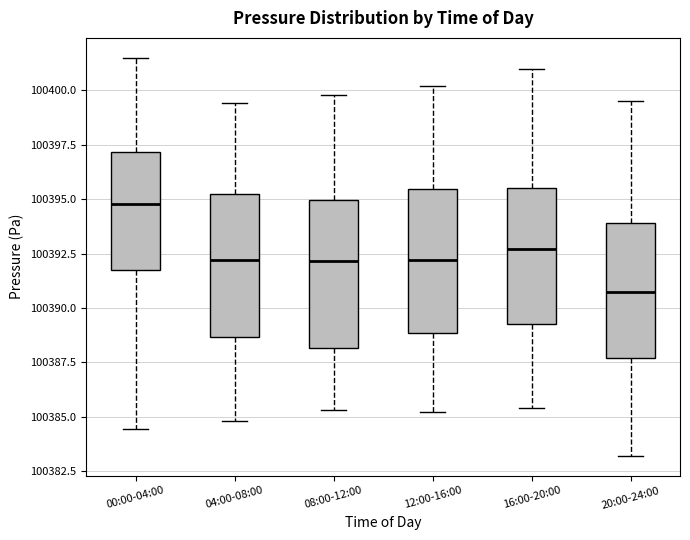

Reading left to right, transcribe this box plot: for each box, give where its median line is, the range the box spans, and where its two whiskers end, as read against the y-axis. The values are not printed on the chart, so give them approximately, as read against the axis.

00:00-04:00: median 100395.0, box 100391.5 to 100397.0, whiskers 100384.5 to 100401.5
04:00-08:00: median 100392.0, box 100388.5 to 100395.0, whiskers 100385.0 to 100399.5
08:00-12:00: median 100392.0, box 100388.0 to 100395.0, whiskers 100385.5 to 100400.0
12:00-16:00: median 100392.0, box 100389.0 to 100395.5, whiskers 100385.0 to 100400.0
16:00-20:00: median 100392.5, box 100389.5 to 100395.5, whiskers 100385.5 to 100401.0
20:00-24:00: median 100391.0, box 100387.5 to 100394.0, whiskers 100383.0 to 100399.5